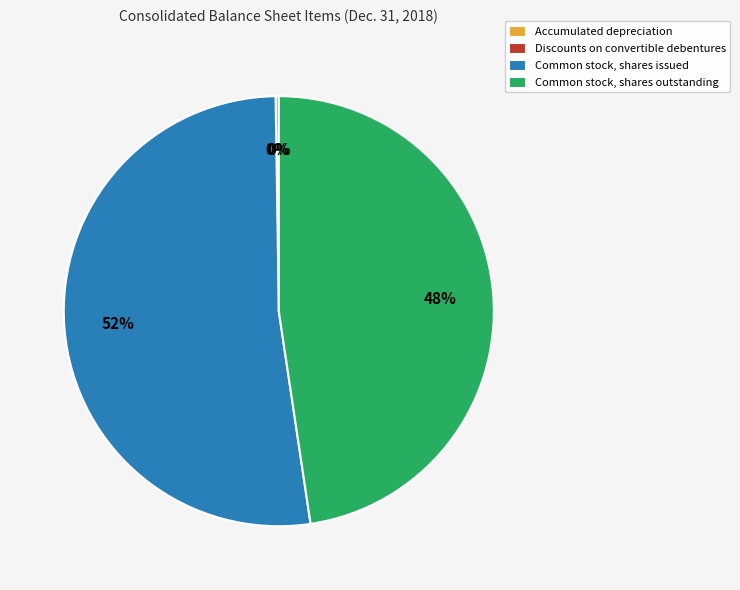

To the nearest percent, what is the difference between the largest and smallest slice percentages?

52%